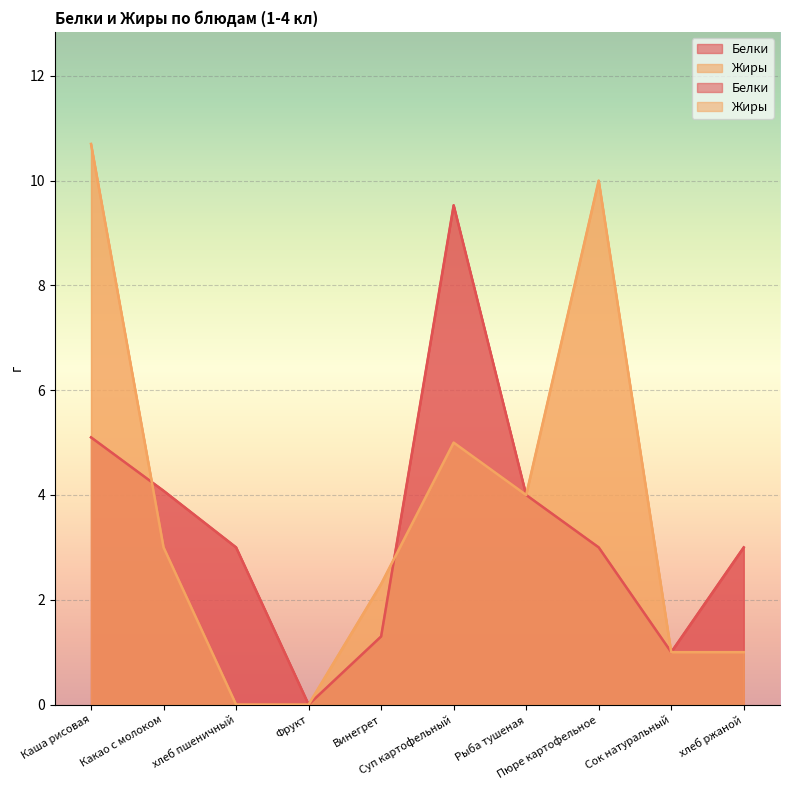

Which label corresponds to the smallest value in the chart?

Фрукт